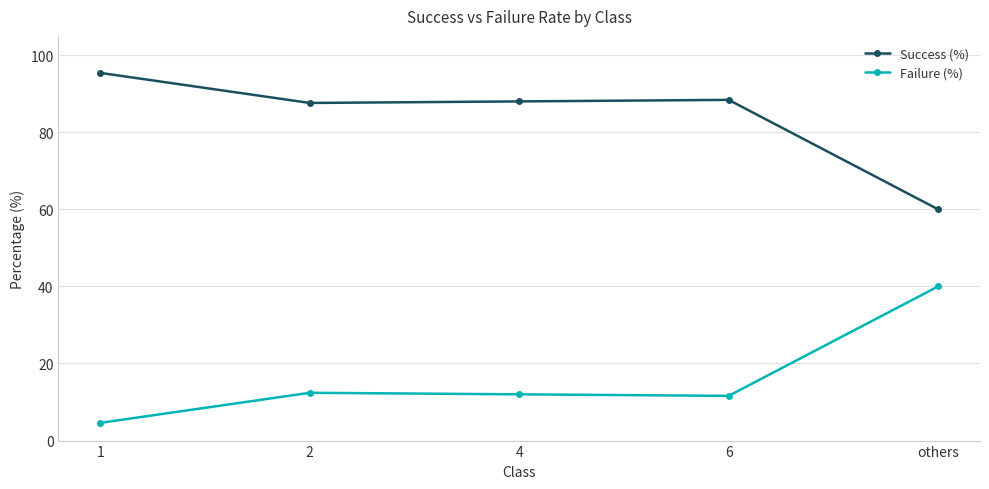

At which label does Success (%) first exceed 88?

1